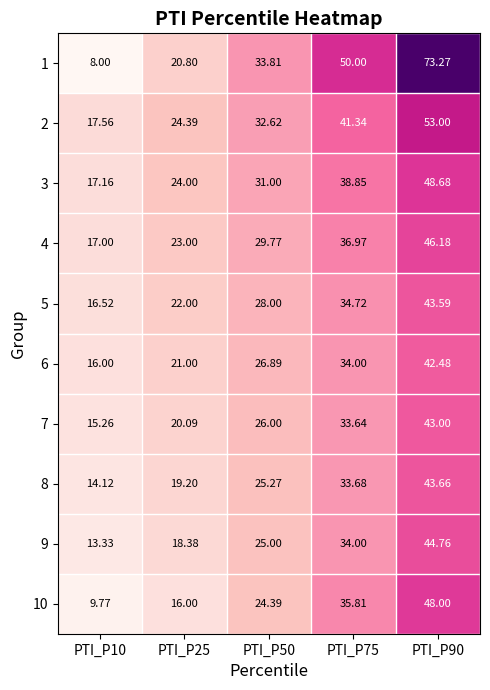

How many categories are shown in the chart?

5